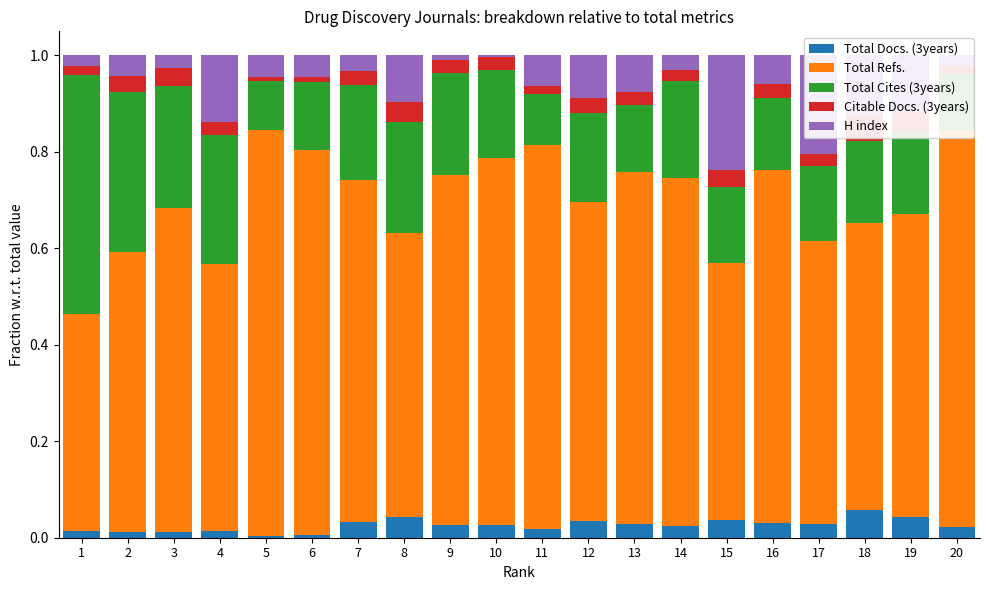

What is the difference between the maximum and minimum values in the H index series?

0.2